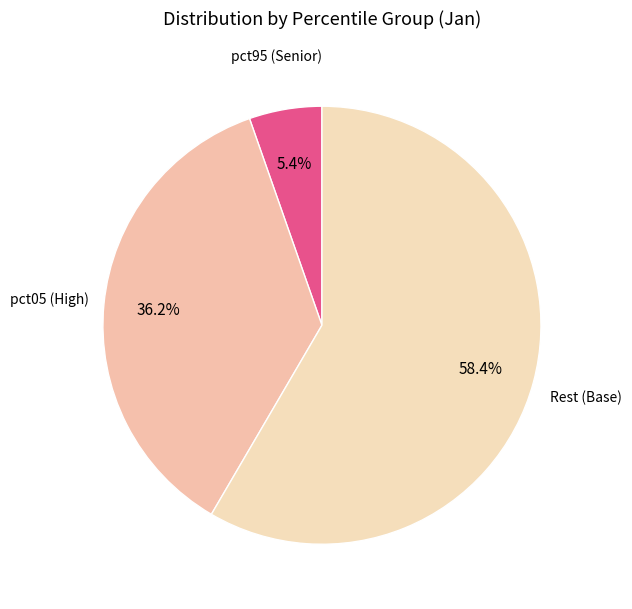

Count the number of slices in the pie.

3